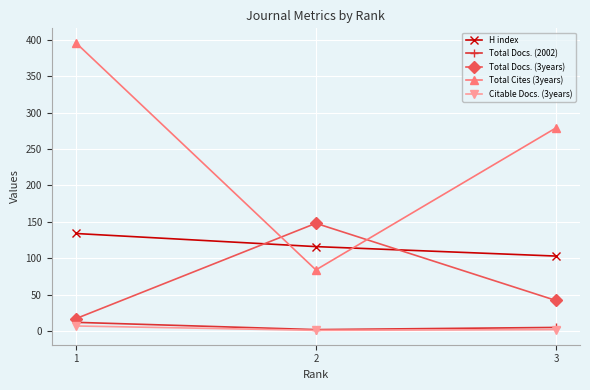

Rank the categories by H index value from lowest to highest.

3, 2, 1